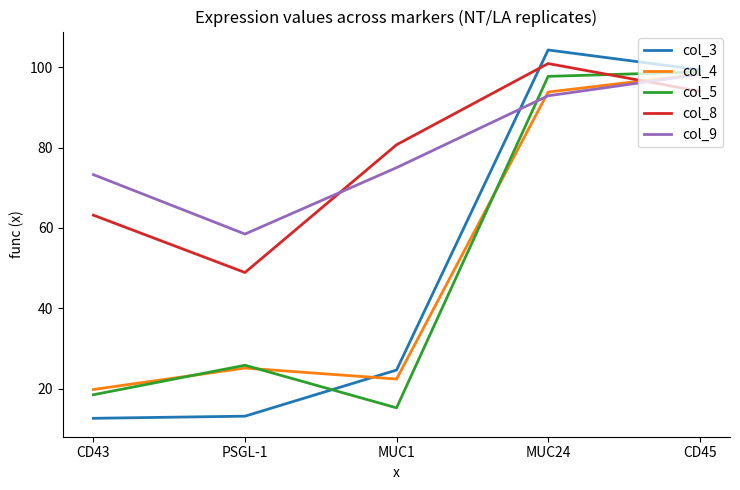

True or false: col_4 and col_9 intersect in this chart.

True